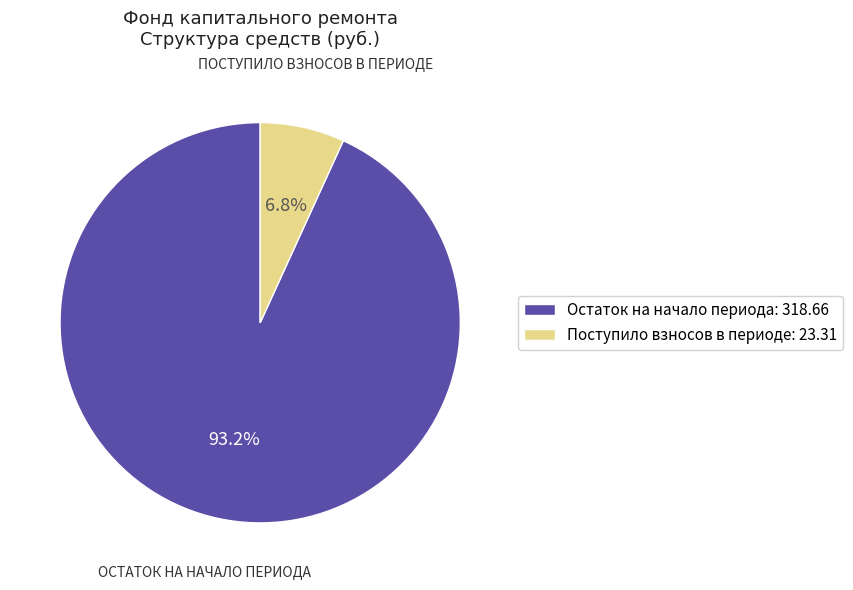

Is there any slice that represents more than half of the pie?

Yes